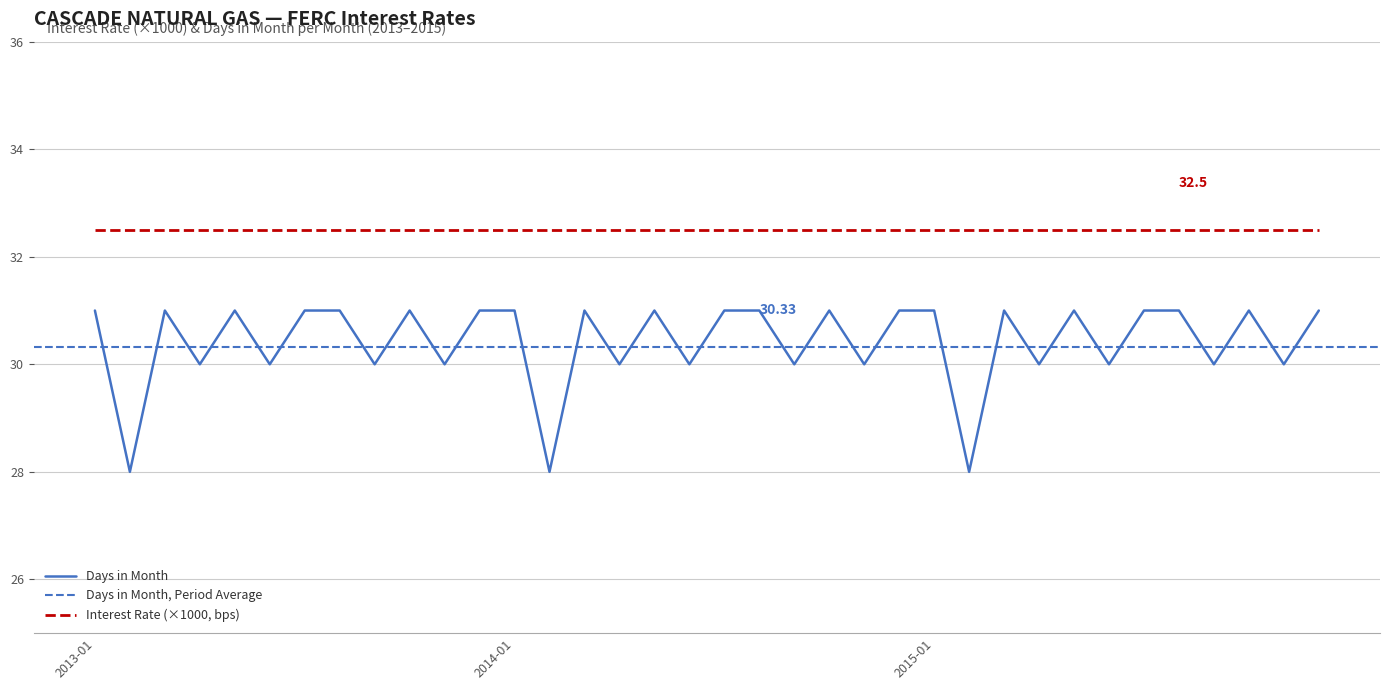

What is the label of the 23rd point from the right?

2014-02